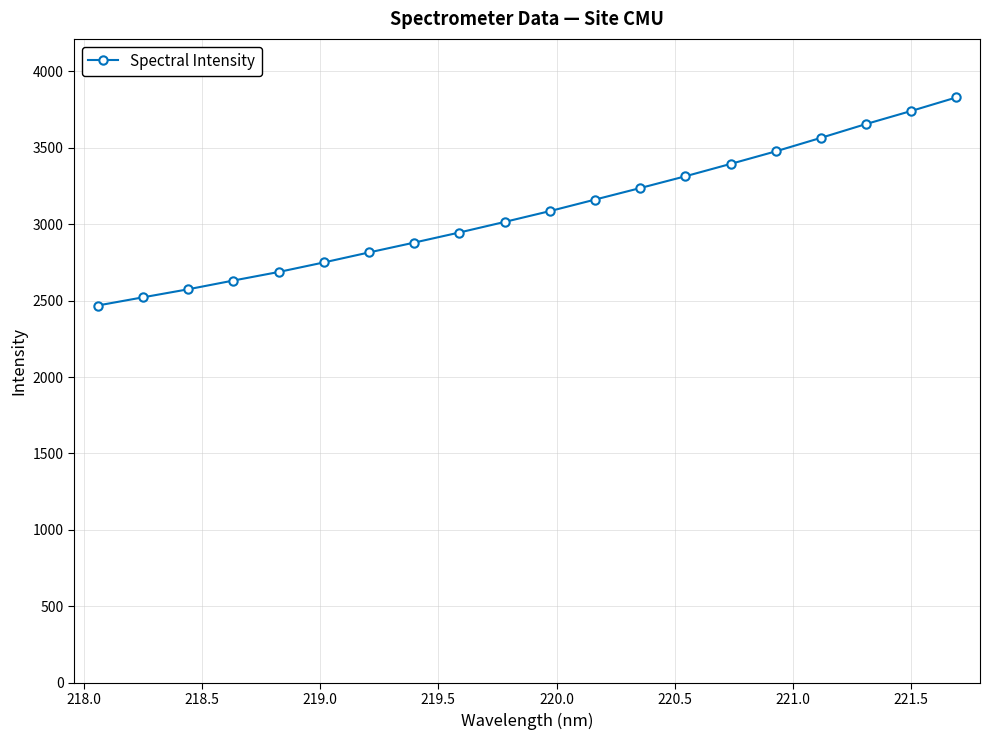

Does the chart display data point markers on the line(s)?

Yes